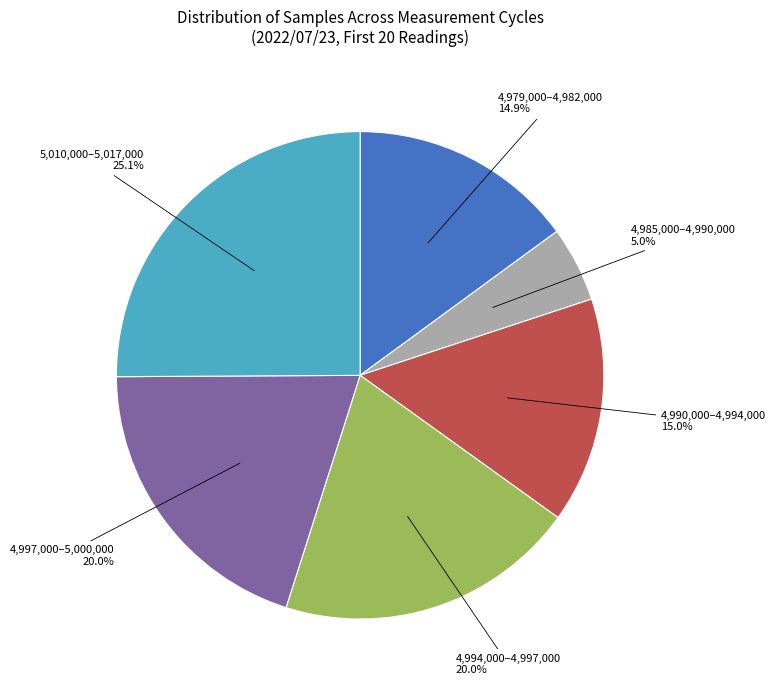

Which slice is the smallest?

4,985,000–4,990,000